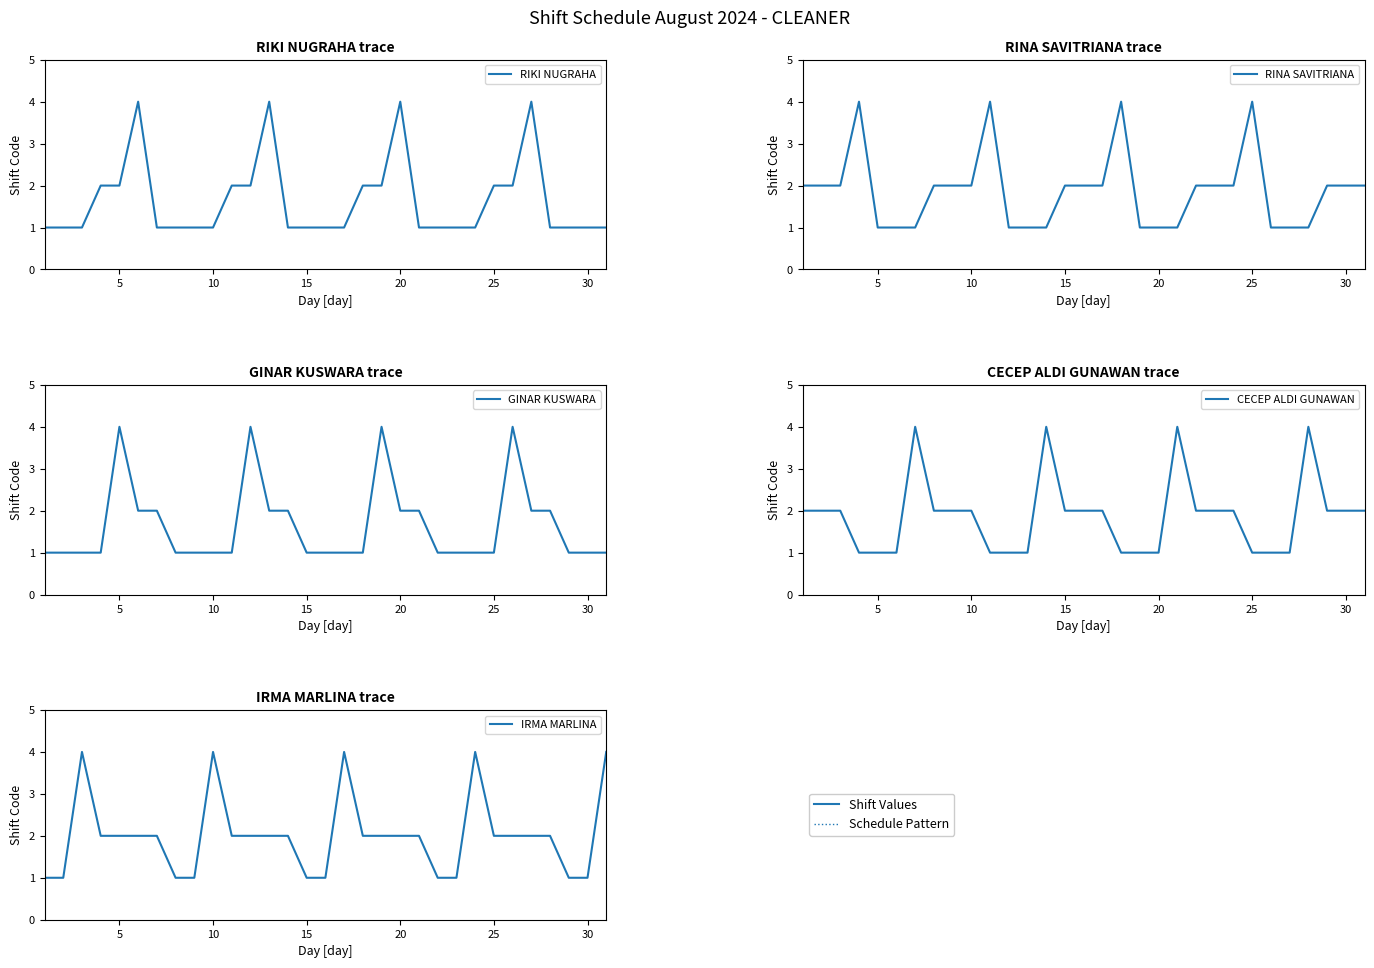

Reading right to left, list all the values displayed in this chart.

RIKI NUGRAHA: 1	1	1	1	4	2	2	1	1	1	1	4	2	2	1	1	1	1	4	2	2	1	1	1	1	4	2	2	1	1	1
RINA SAVITRIANA: 2	2	2	1	1	1	4	2	2	2	1	1	1	4	2	2	2	1	1	1	4	2	2	2	1	1	1	4	2	2	2
GINAR KUSWARA: 1	1	1	2	2	4	1	1	1	1	2	2	4	1	1	1	1	2	2	4	1	1	1	1	2	2	4	1	1	1	1
CECEP ALDI GUNAWAN: 2	2	2	4	1	1	1	2	2	2	4	1	1	1	2	2	2	4	1	1	1	2	2	2	4	1	1	1	2	2	2
IRMA MARLINA: 4	1	1	2	2	2	2	4	1	1	2	2	2	2	4	1	1	2	2	2	2	4	1	1	2	2	2	2	4	1	1